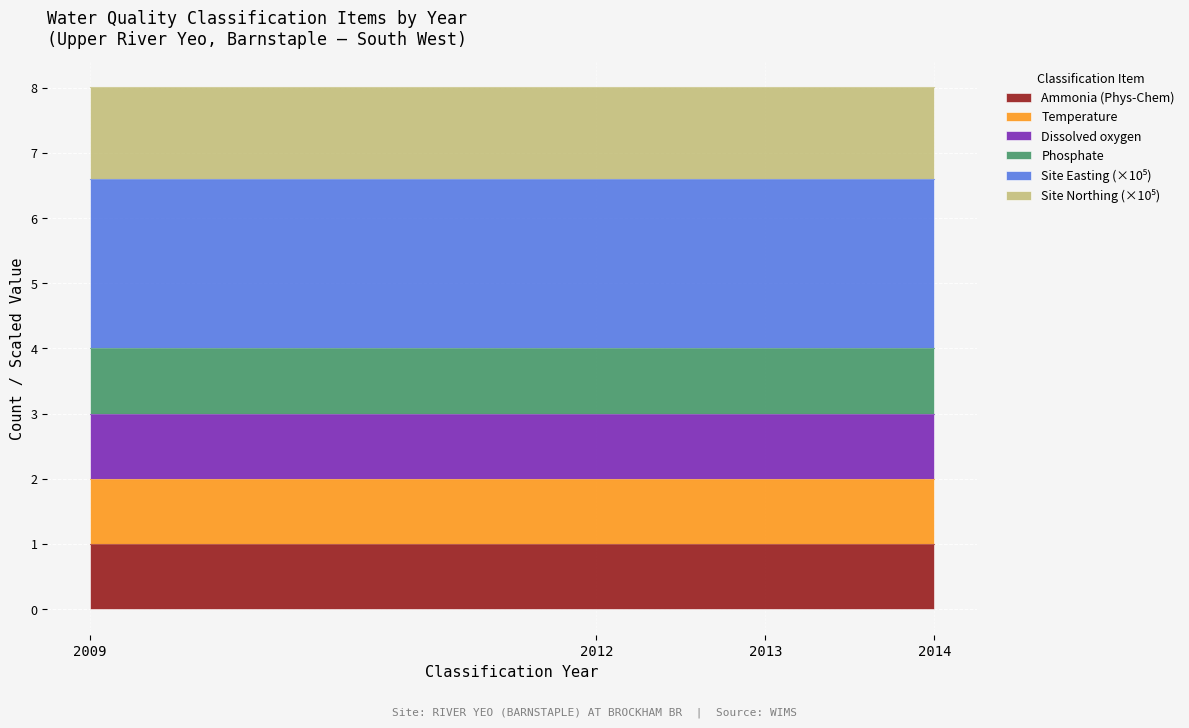

Rank the categories by Phosphate value from highest to lowest.

2014, 2013, 2012, 2009